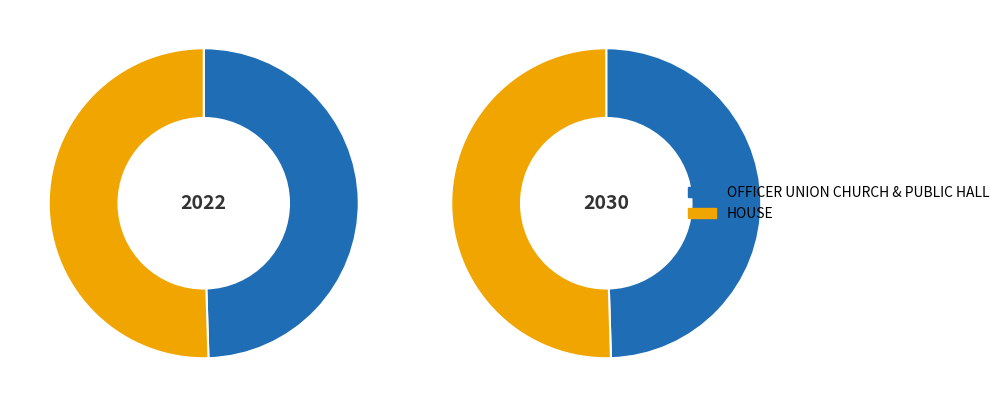

Is it true that HOUSE is 39% of the pie?

False